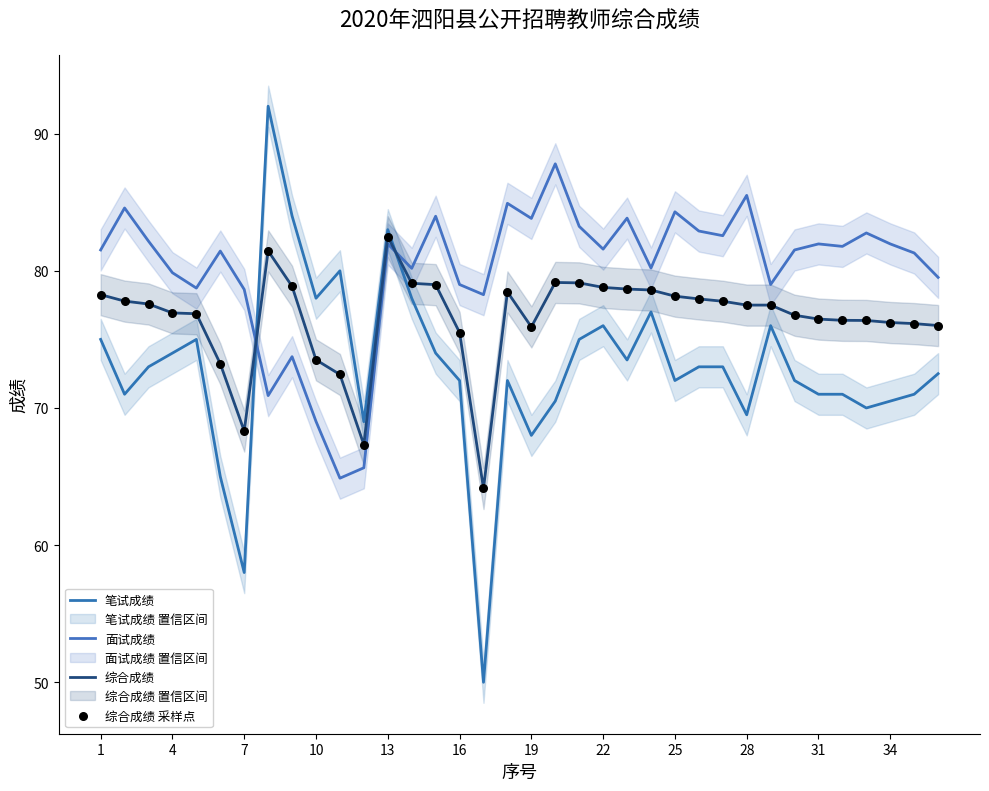

Is the value of 综合成绩 at 28 greater than the value of 综合成绩 采样点 at 25?

No